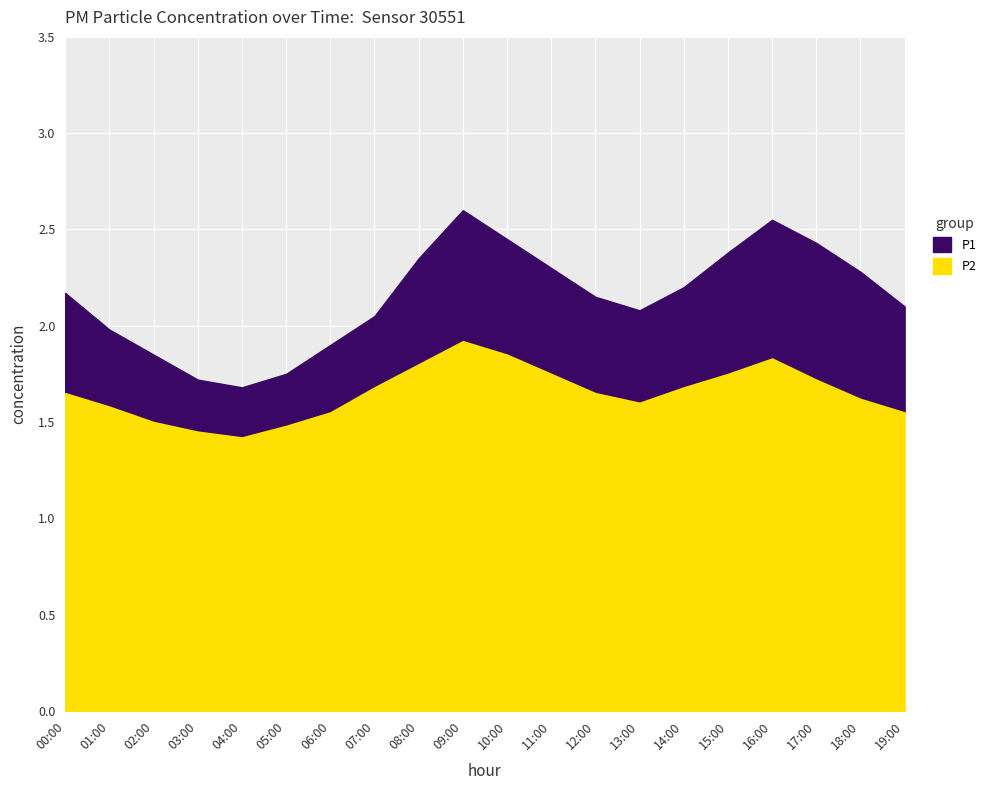

List the series in order of their peak value, highest first.

P1, P2